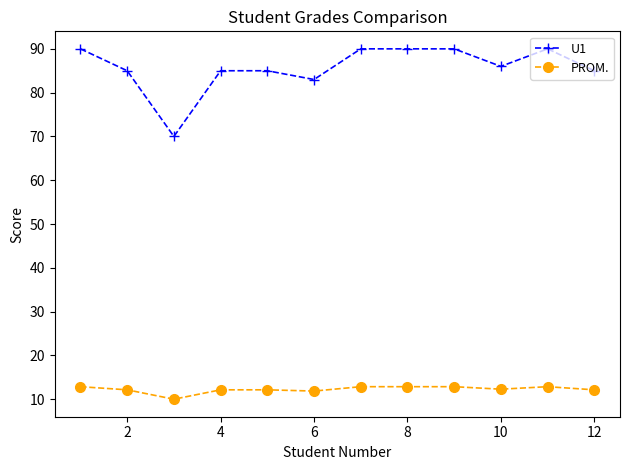

Count the number of categories in the chart.

12